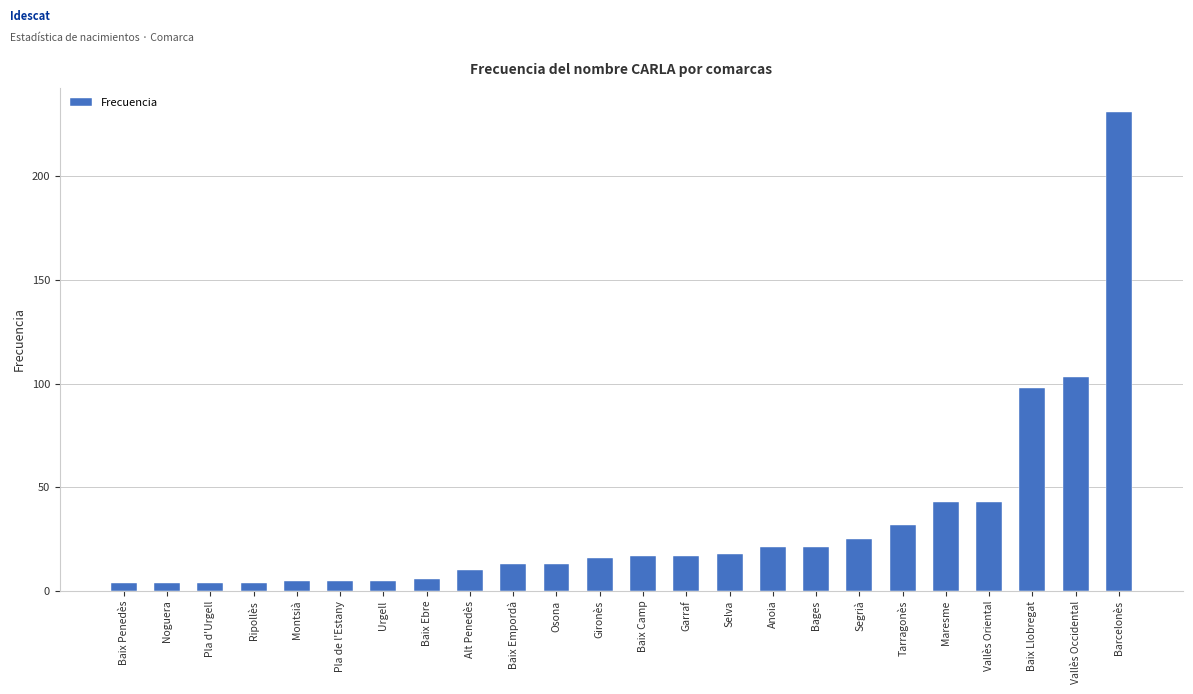

The chart shows a value of 17 at Baix Camp. True or false?

True